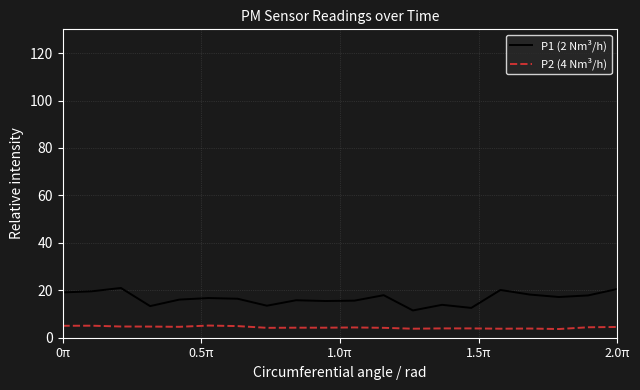

What is the greatest value displayed?

21.0